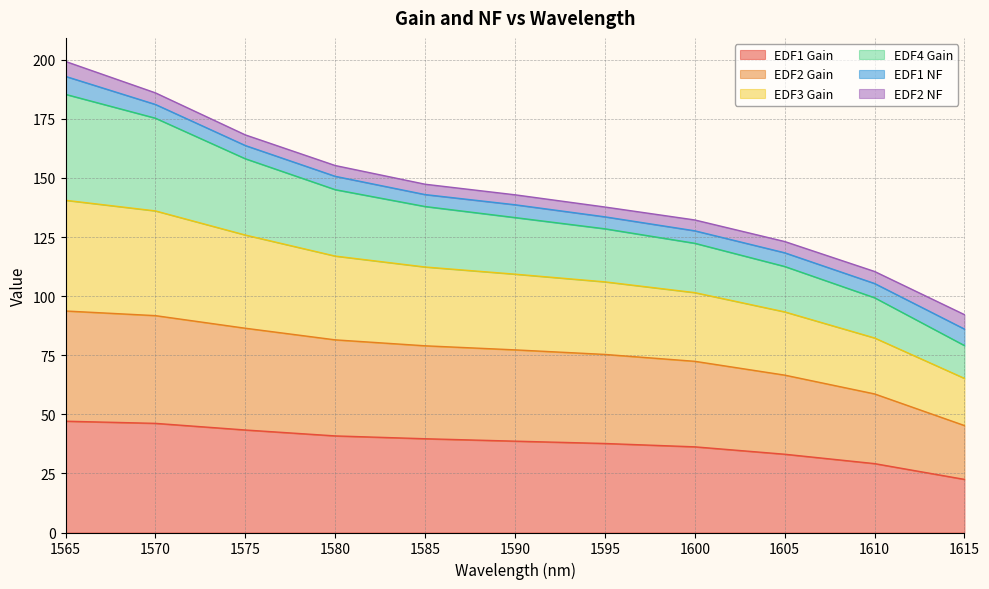

Is the value of EDF2 Gain at 1615 greater than the value of EDF1 Gain at 1615?

Yes